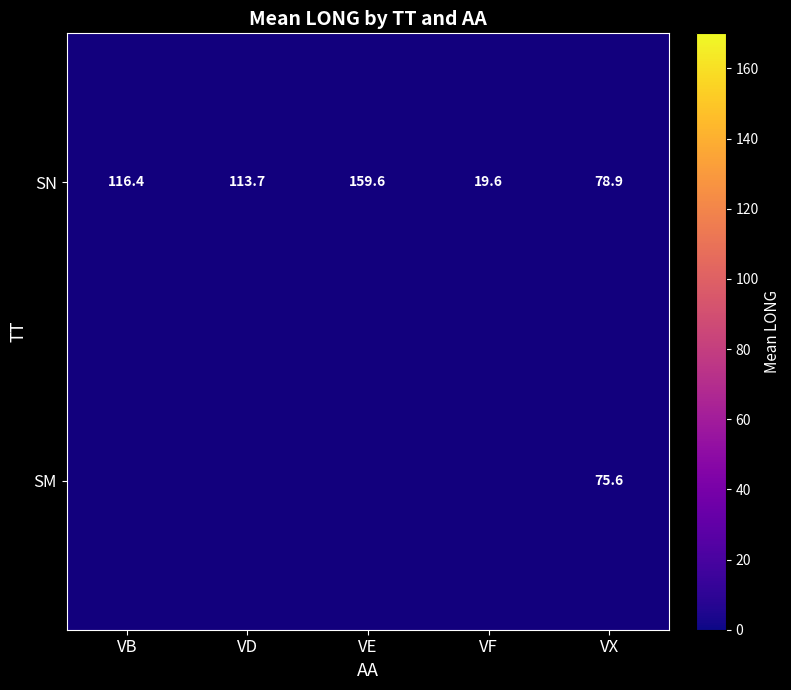

At which label does SN reach its minimum?

VF